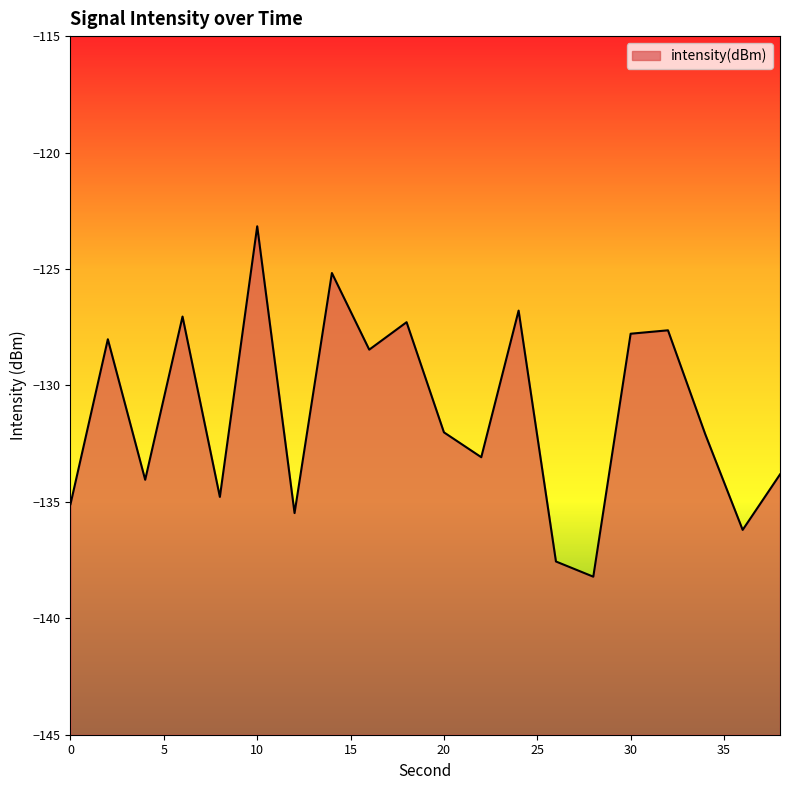

Which category has the lowest value across all series?

28